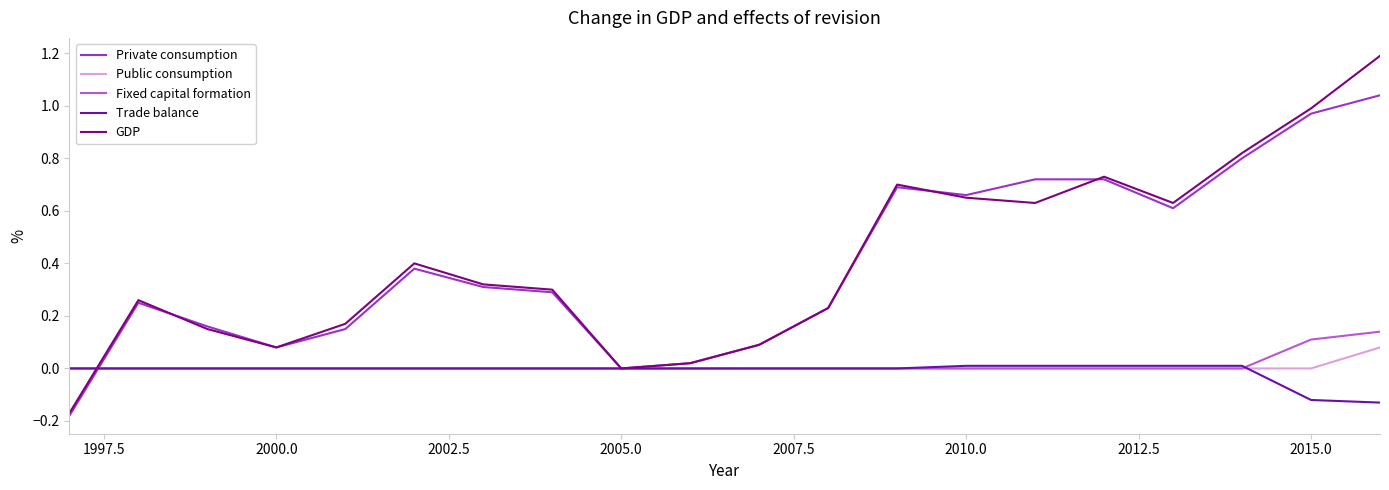

Which series has the widest spread of values?

GDP